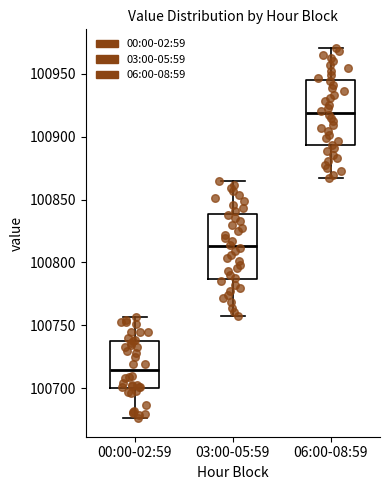

Reading left to right, read every box against the y-axis: the position of its median line, the range the box covers, and the ends of its whiskers. The values are not printed on the chart, so give them approximately, as read against the axis.

00:00-02:59: median 100715, box 100700 to 100740, whiskers 100675 to 100755
03:00-05:59: median 100815, box 100785 to 100840, whiskers 100760 to 100865
06:00-08:59: median 100920, box 100895 to 100945, whiskers 100865 to 100970